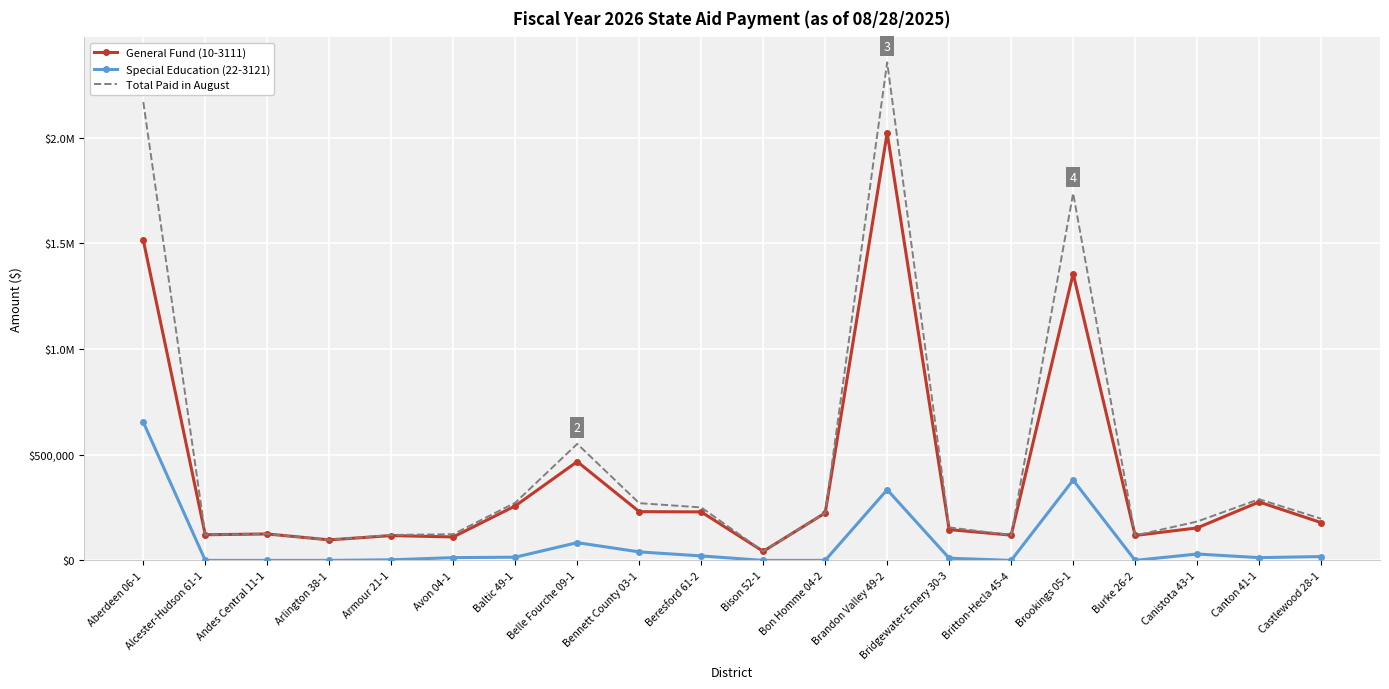

Reading left to right, transcribe all the data shown in this chart.

General Fund (10-3111): 1515726	121348	125129	97131	117448	110934	257846	467449	230708	229604	42772	224505	2023081	145751	119555	1357462	117882	153662	276545	178785
Special Education (22-3121): 654100	0	0	0	2793	13086	15123	84019	40178	21207	0	0	334538	10407	0	380106	0	30234	13067	18146
Total Paid in August: 2169826	121348	125129	97131	120241	124020	272969	551468	270886	250811	42772	224505	2357619	156158	119555	1737568	117882	183896	289612	196931